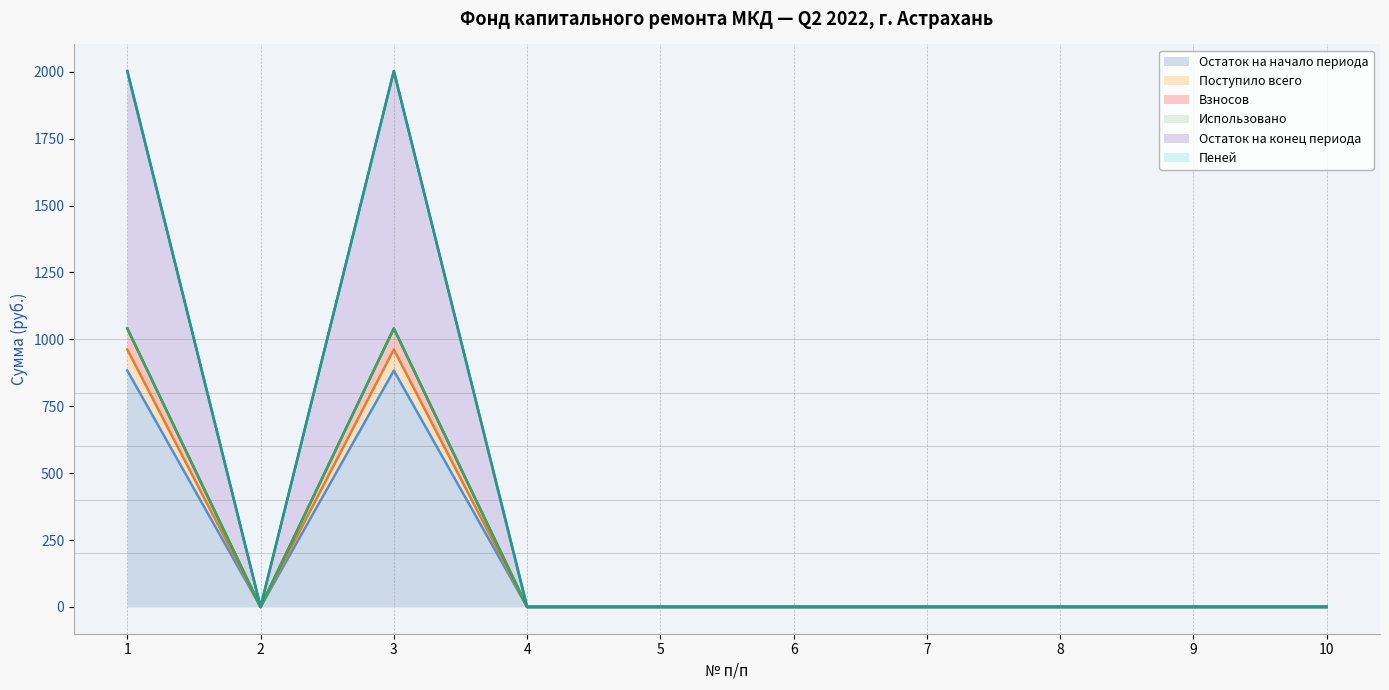

True or false: Остаток на начало периода has a value of 321.9 at 5.

False